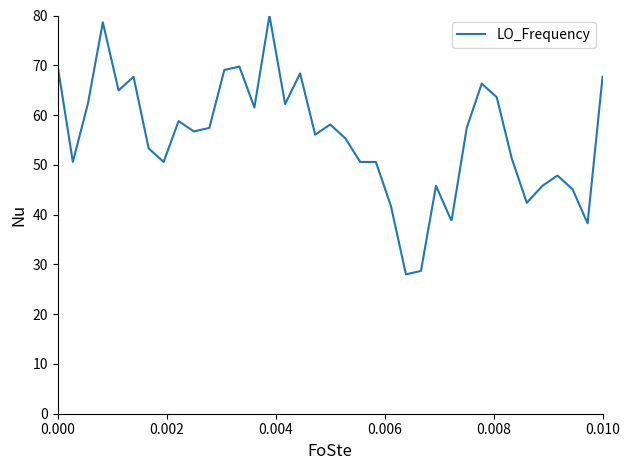

What is the greatest value displayed?

80.0